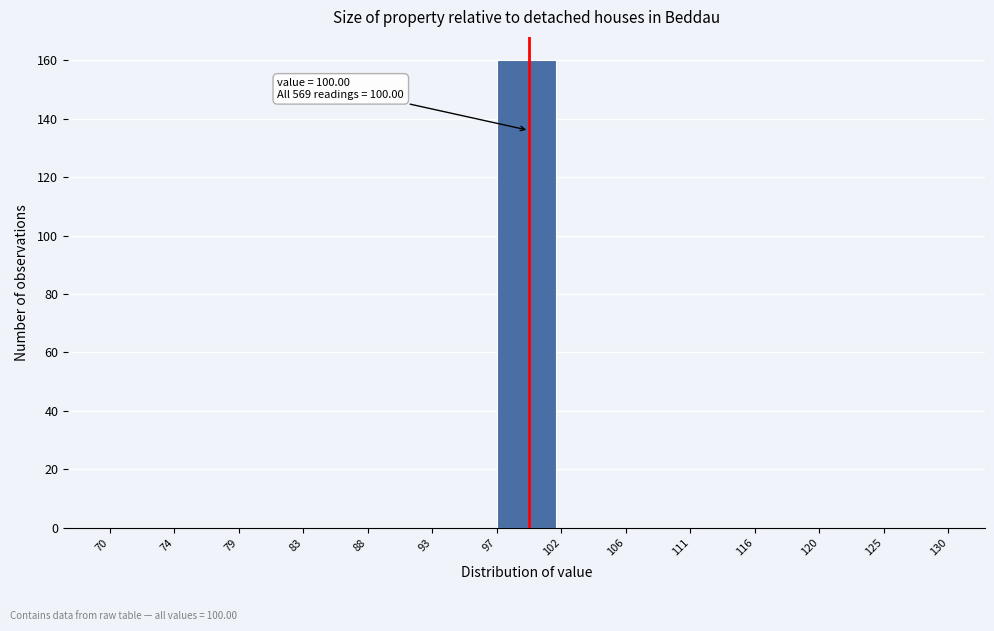

Reading right to left, what are all the values shown in this chart?

125=0	120=0	116=0	111=0	106=0	102=0	97=160	93=0	88=0	83=0	79=0	74=0	70=0